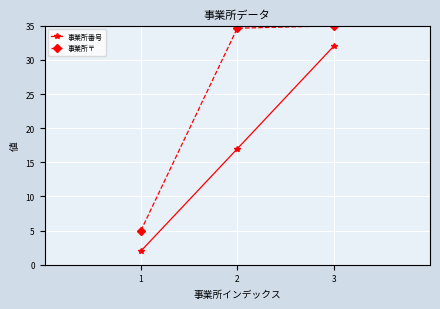

What is the average value of the 事業所番号 series?

17.0